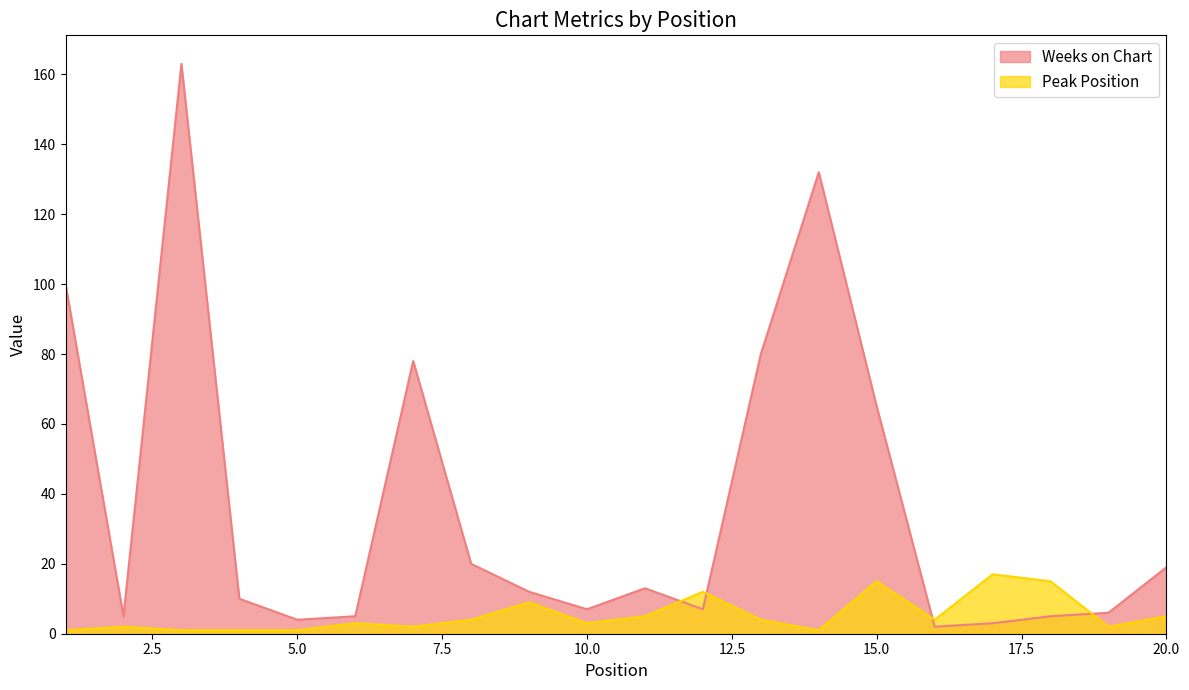

The value of Weeks on Chart at 6 is 5. True or false?

True